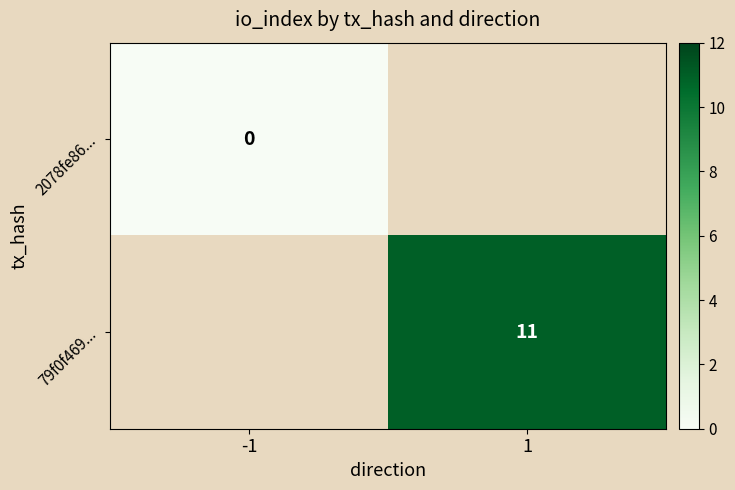

How many values in 79f0f469... are above zero?

1